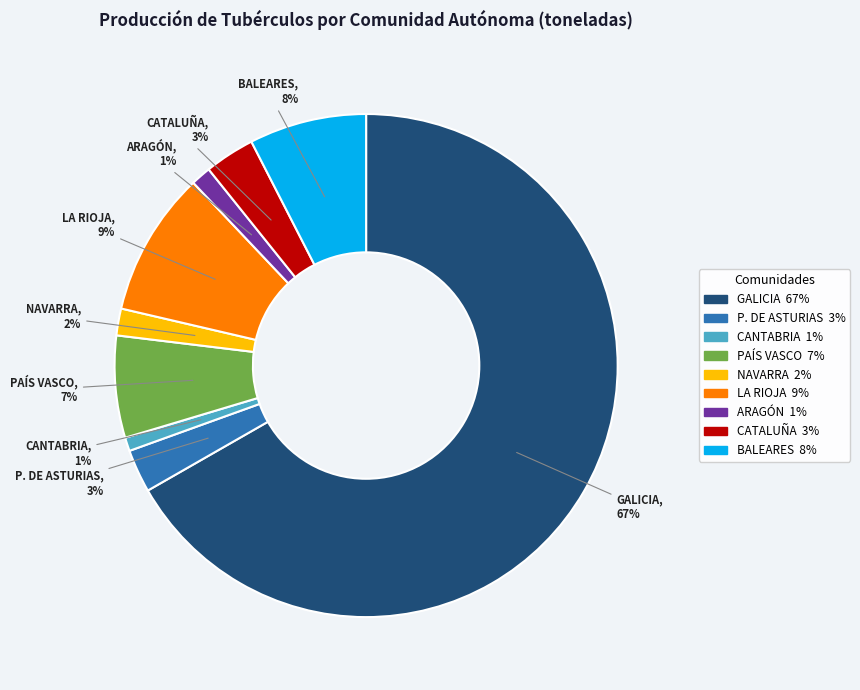

True or false: CATALUÑA accounts for 17% of the total.

False